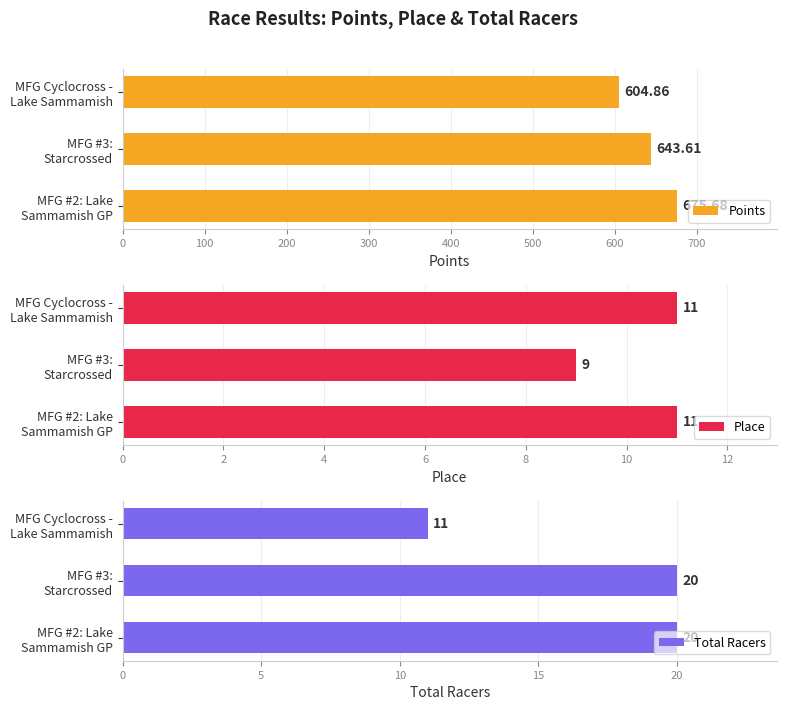

Is it true that Points equals 675.7 at 0?

True